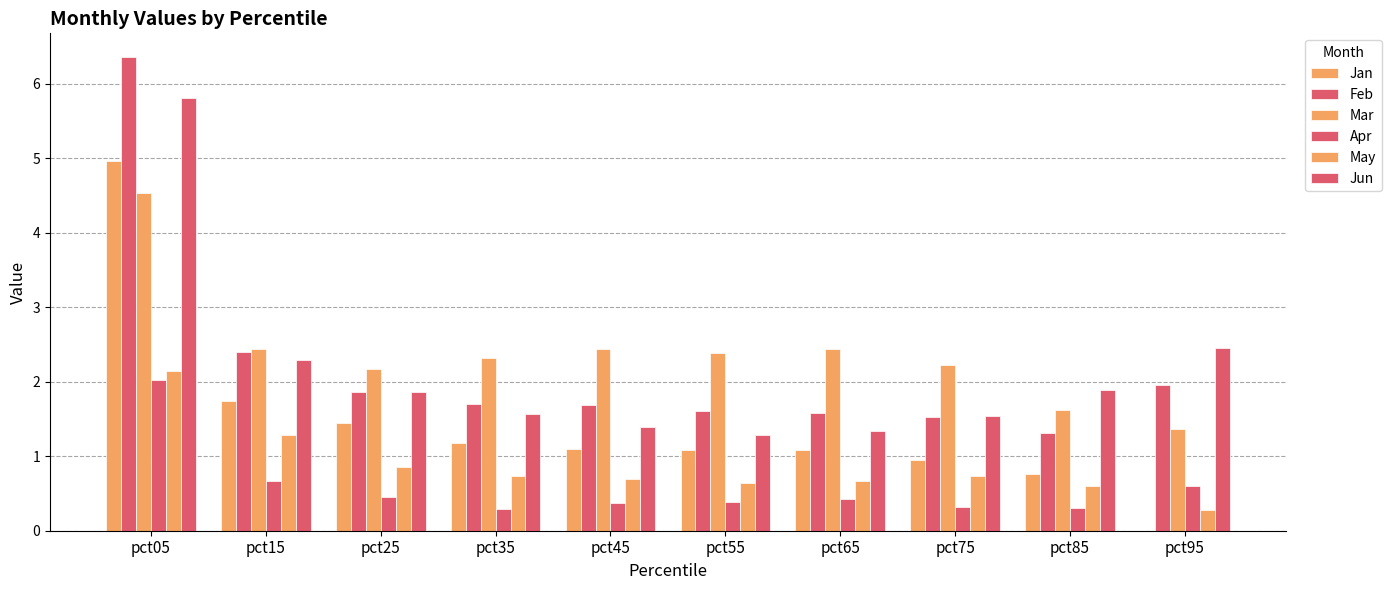

How many groups of bars are there?

10